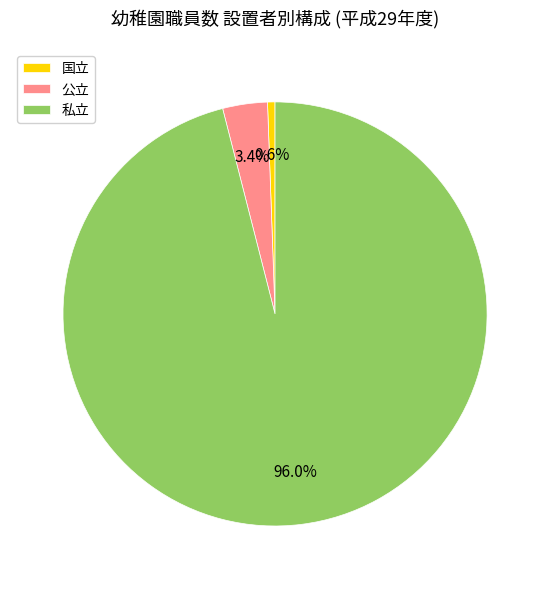

What percentage is the 公立 slice, to the nearest percent?

3%